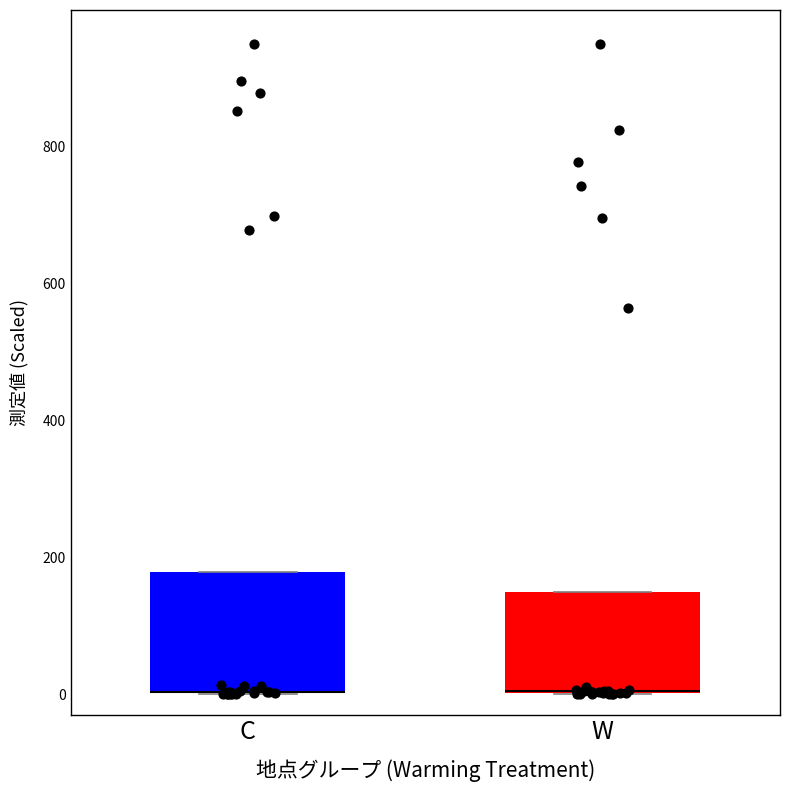

Reading left to right, transcribe this box plot: for each box, give where its median line is, the range the box spans, and where its two whiskers end, as read against the y-axis. The values are not printed on the chart, so give them approximately, as read against the axis.

C: median 0 (drawn on the box's lower edge), box 0 to 180, whiskers 0 to 180
W: median 0 (drawn on the box's lower edge), box 0 to 140, whiskers 0 to 140